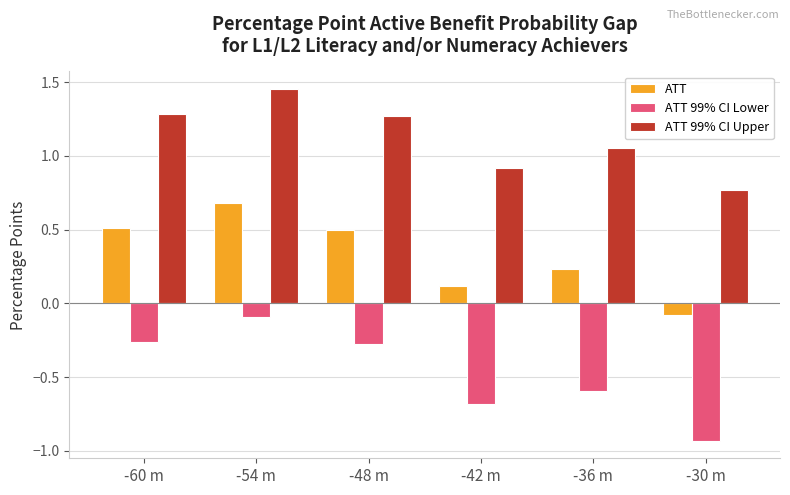

What is the average value of the ATT 99% CI Lower series?

-0.5